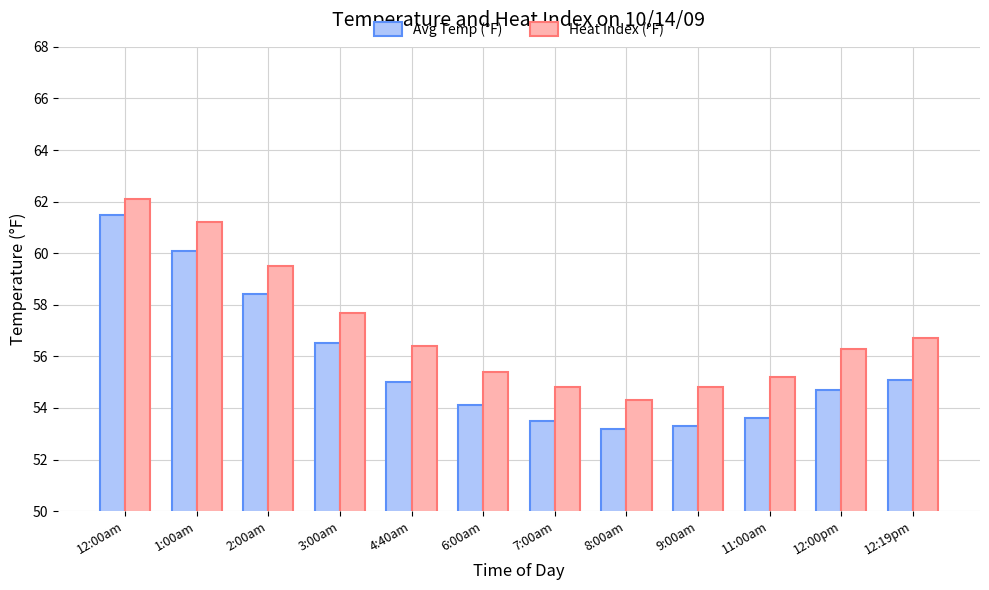

What are all the series names shown in the legend?

Avg Temp (°F), Heat Index (°F)